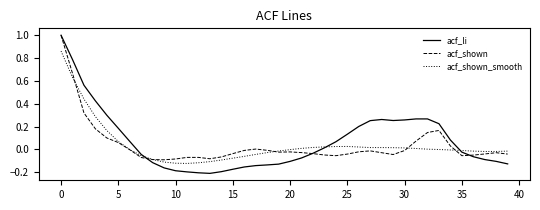

In acf_li, how many points are lower than both neighbors (excluding endpoints)?

2